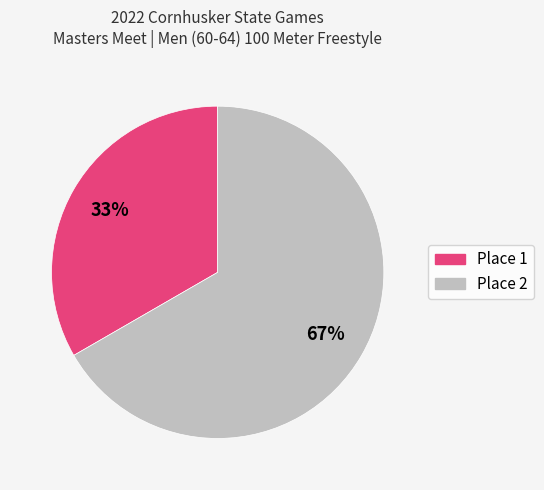

To the nearest percent, what is the average slice percentage?

50%